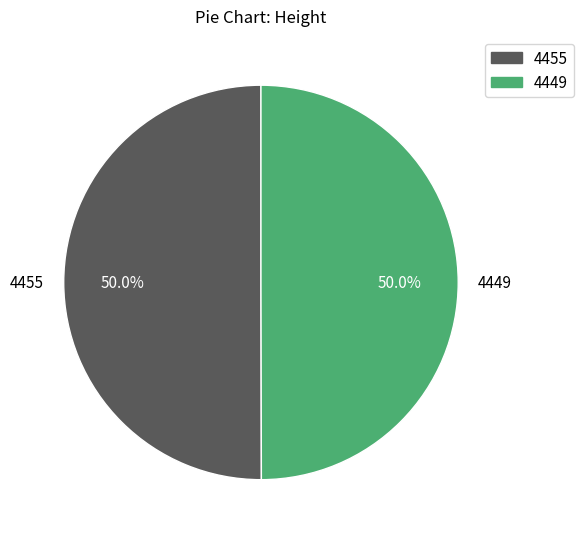

Do 4449 and 4455 together represent more than half of the pie?

Yes